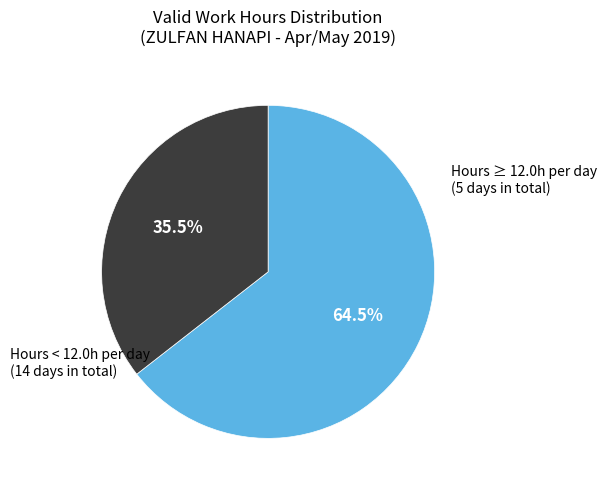

Is there a majority slice in this chart?

Yes